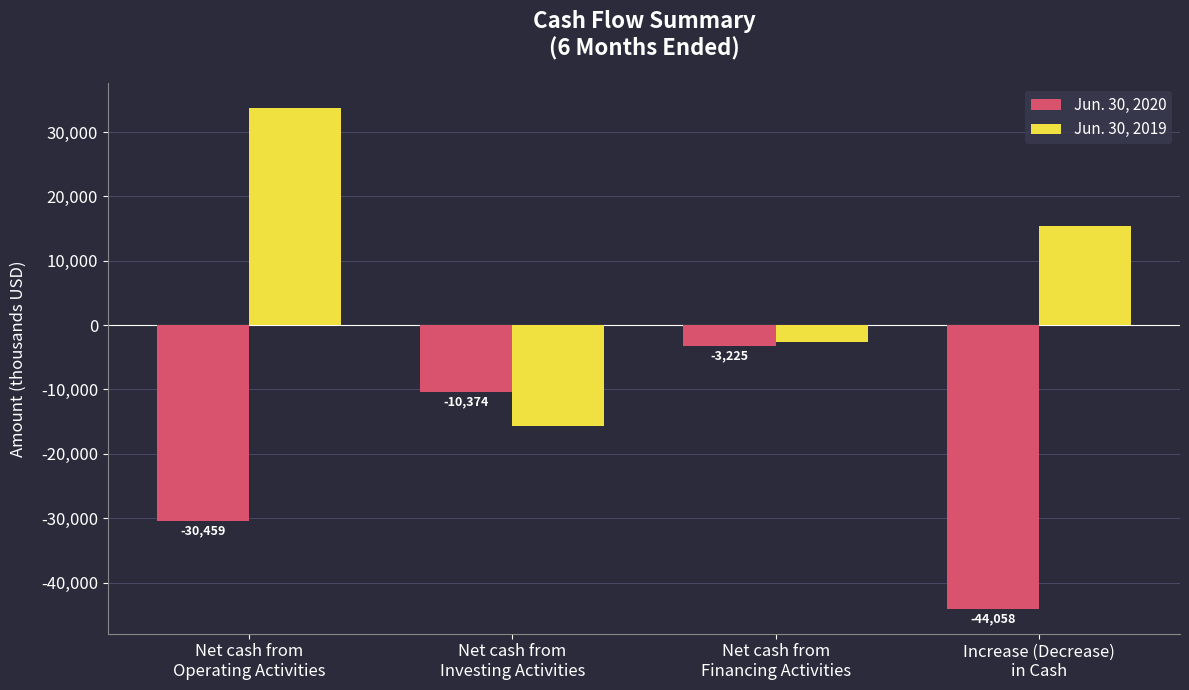

What is the difference between the Jun. 30, 2019 values at Increase (Decrease)
in Cash and Net cash from
Investing Activities?

31153